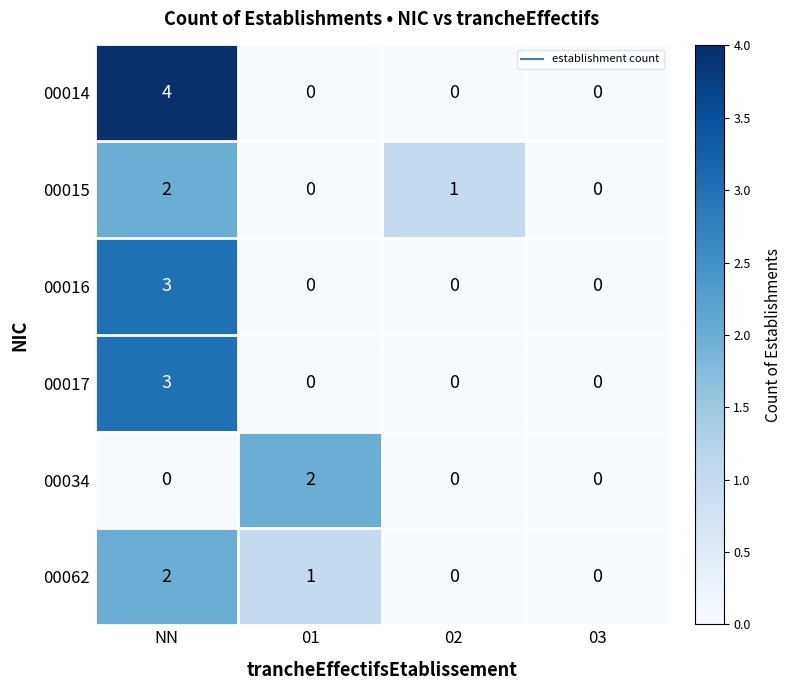

True or false: 00034 has a value of -1 at NN.

False